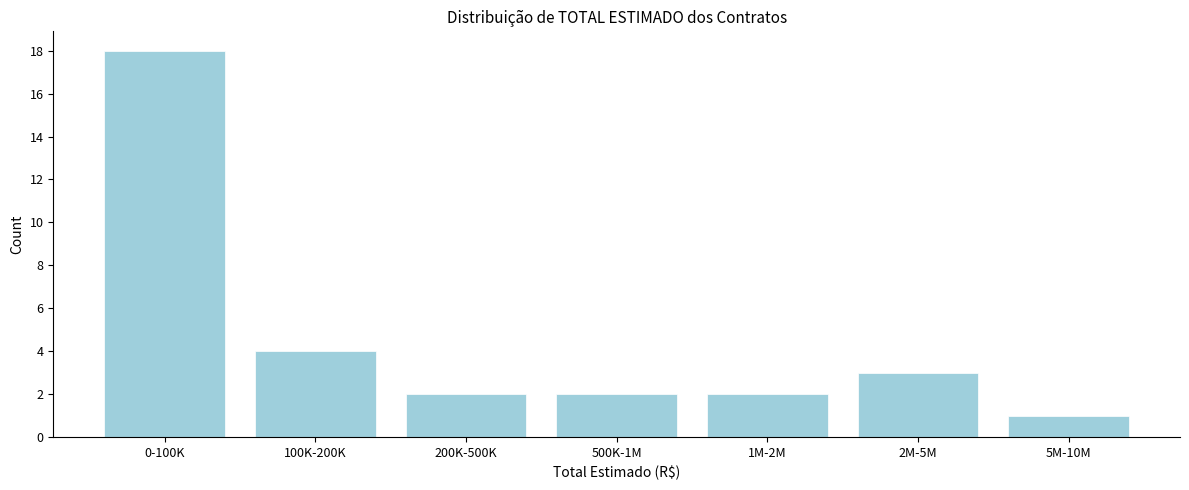

Reading right to left, transcribe all the data shown in this chart.

1	3	2	2	2	4	18